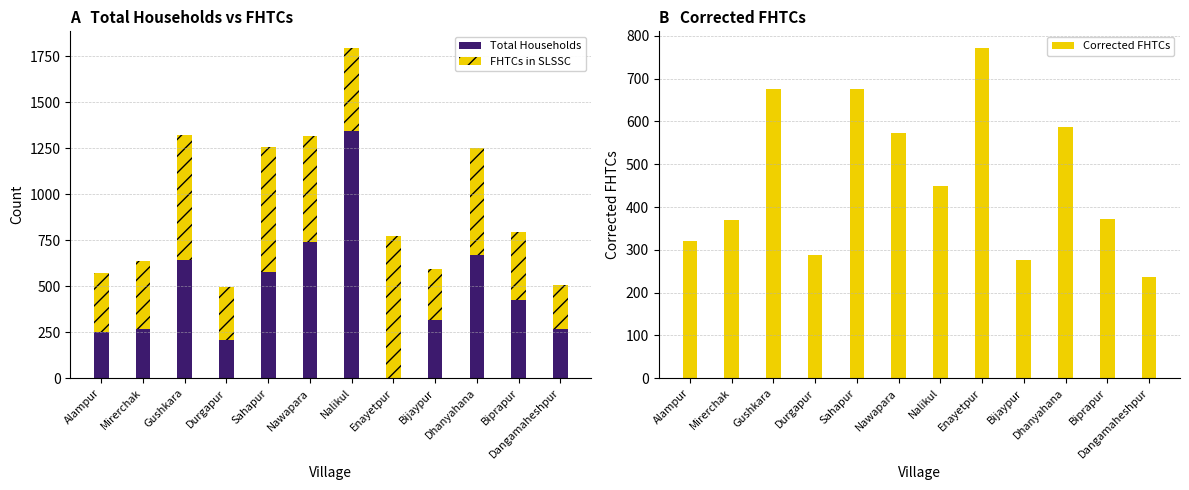

What is the sum of the Corrected FHTCs values at Biprapur and Dangamaheshpur?

607